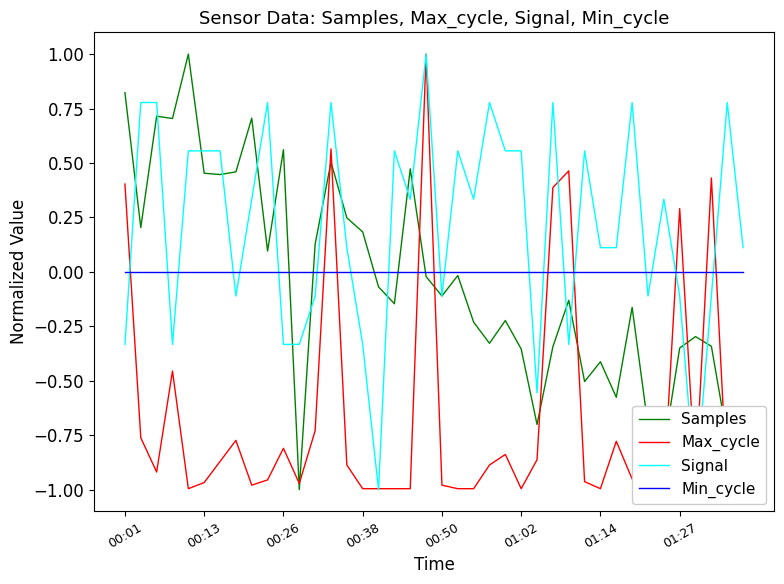

How many series are shown in this chart?

4